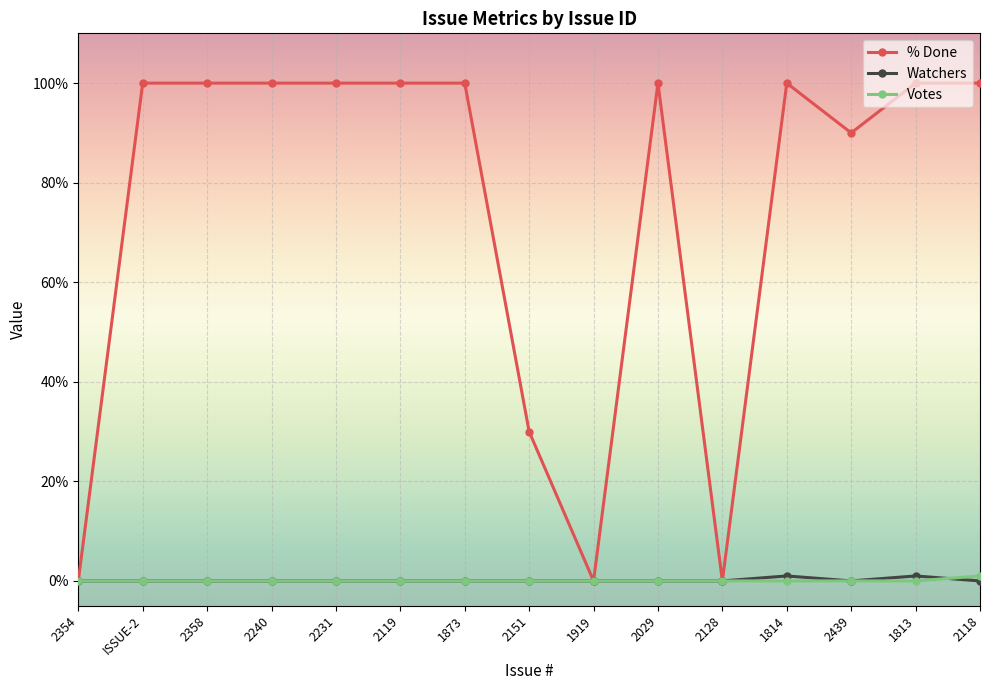

What is the spread (max minus min) of values at 2358?

100